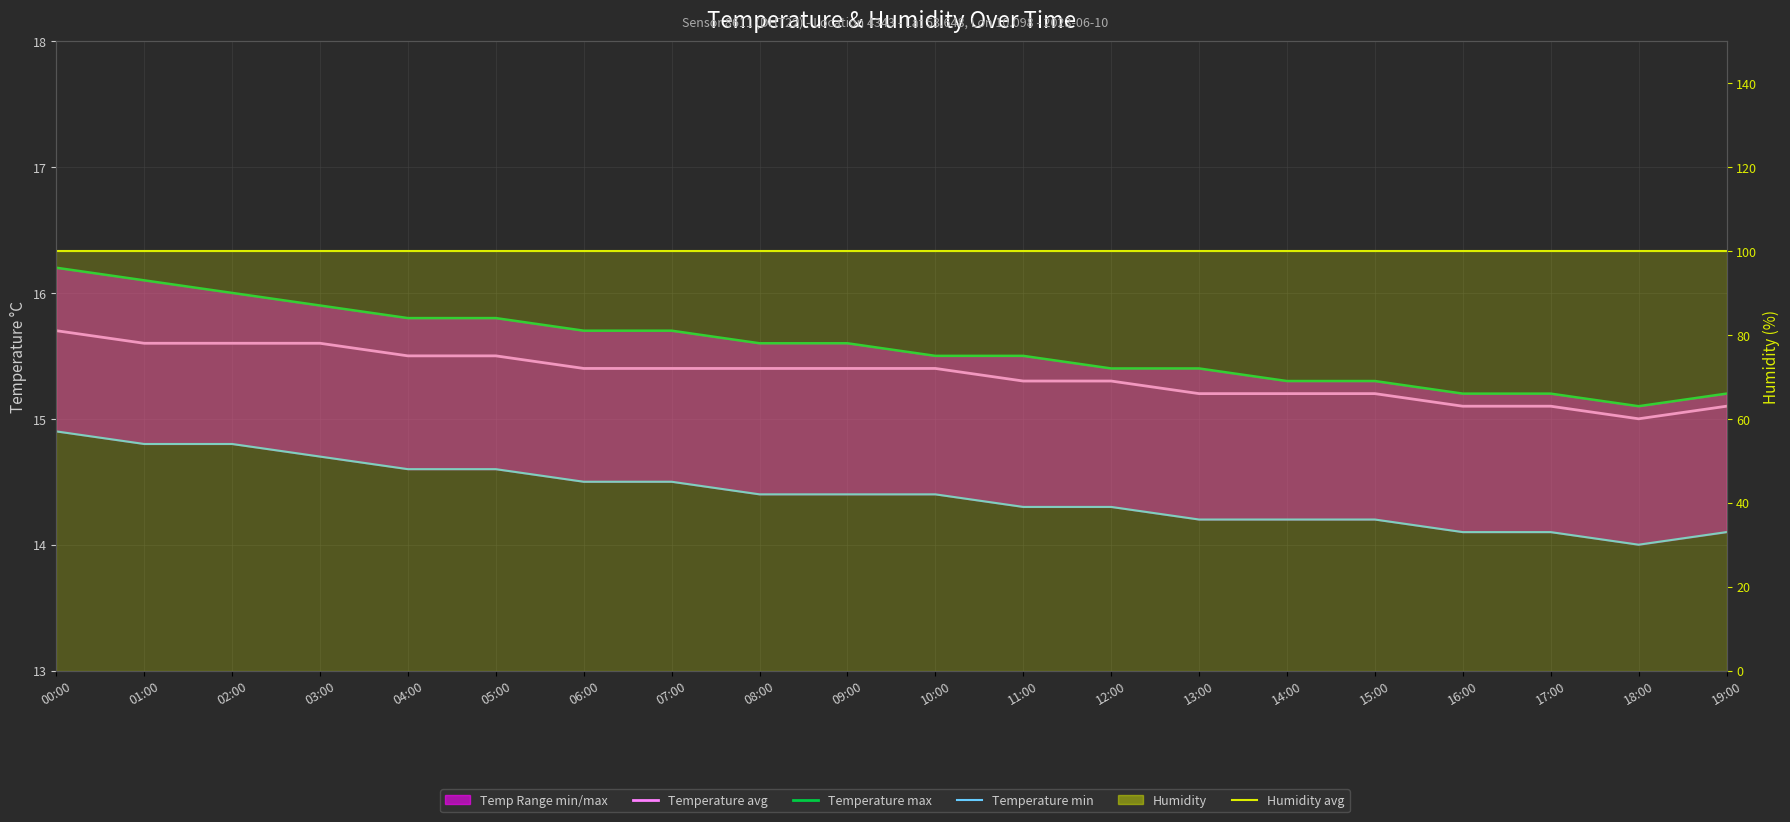

Which has a higher value, 04:00 or 10:00?

04:00